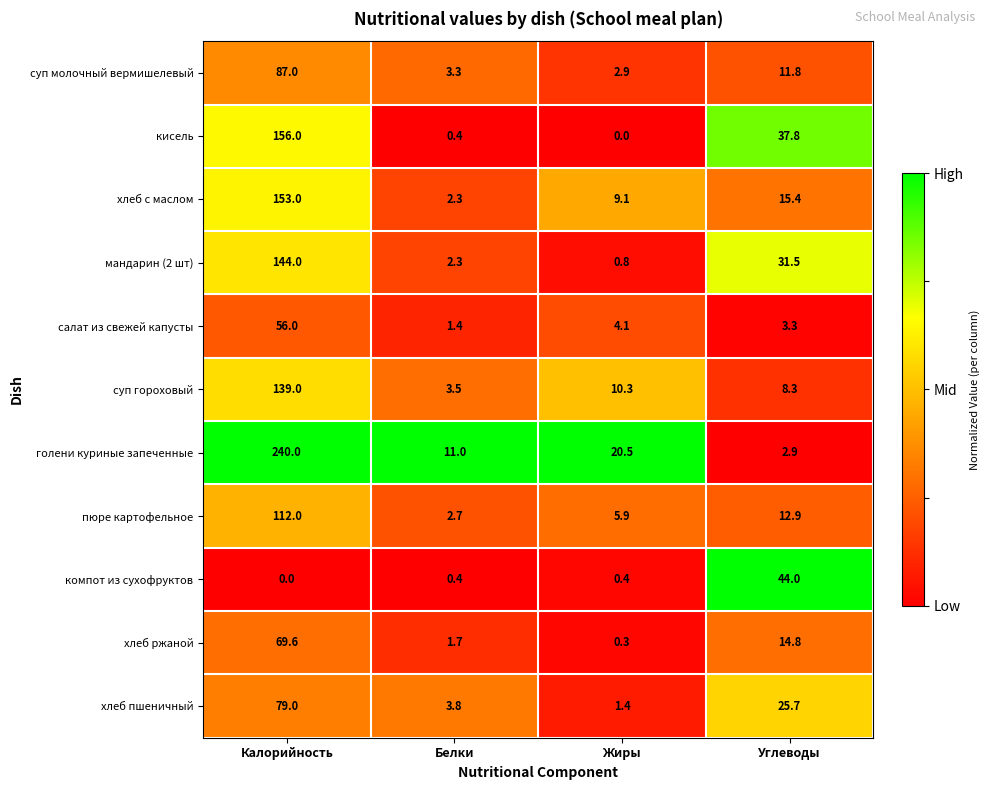

What is the greatest value displayed?

240.0